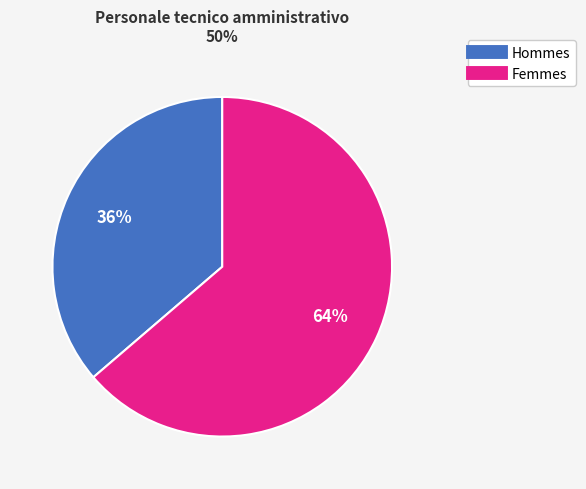

Is there a majority slice in this chart?

Yes